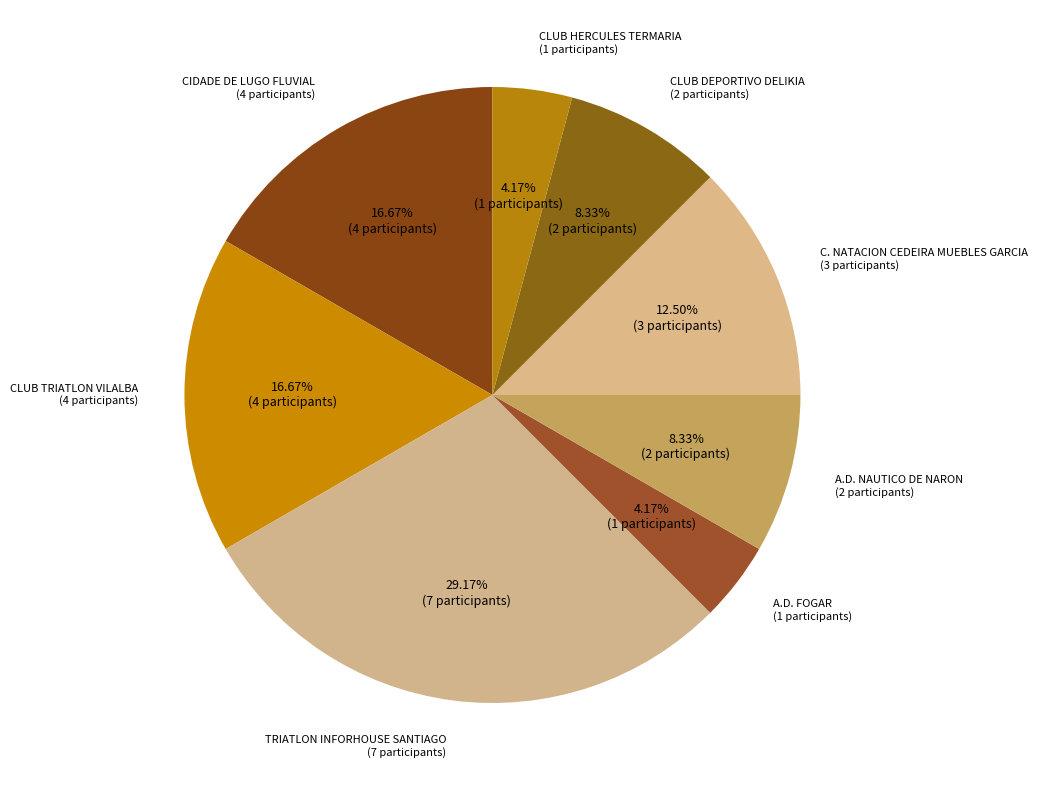

Count the number of slices in the pie.

8